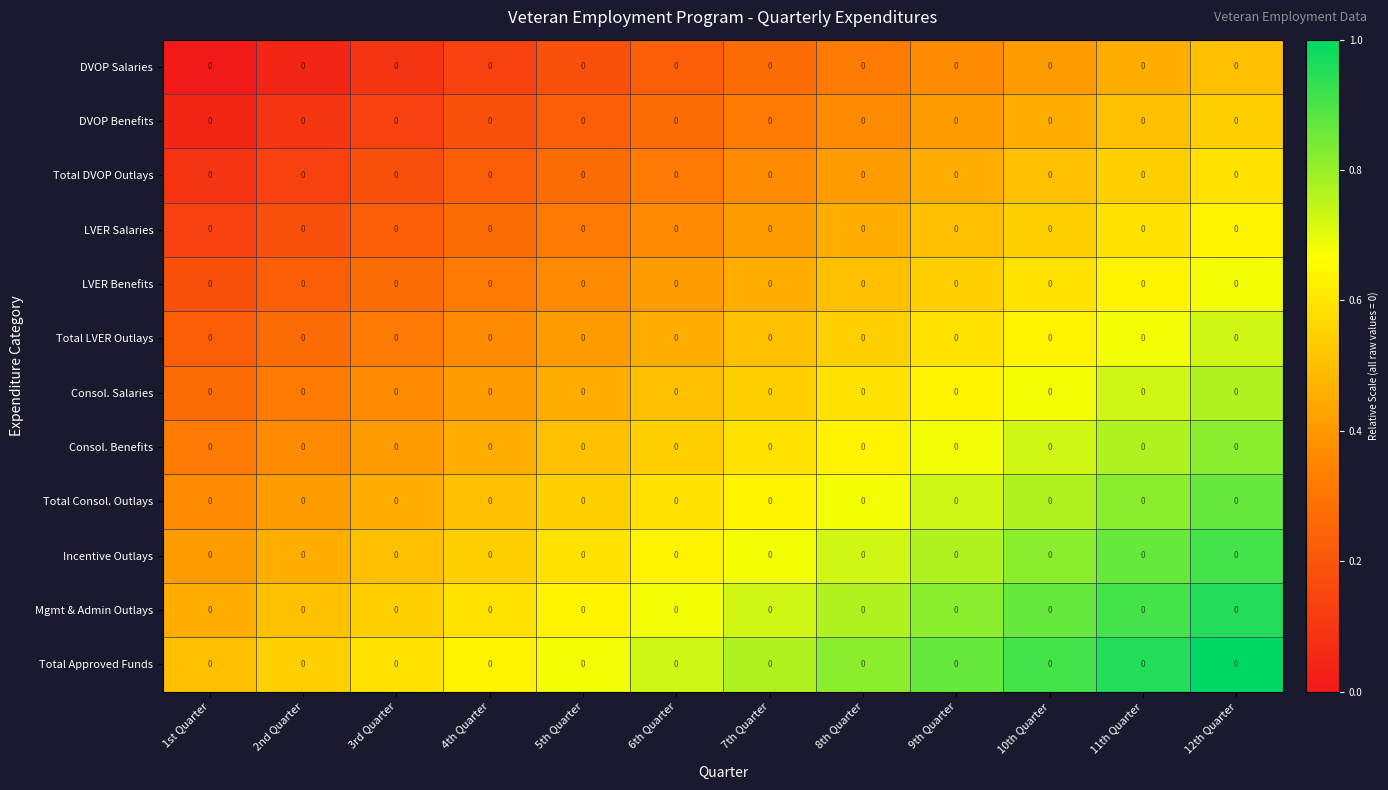

Count the Total Consol. Outlays values in the range 0 to 1.

12